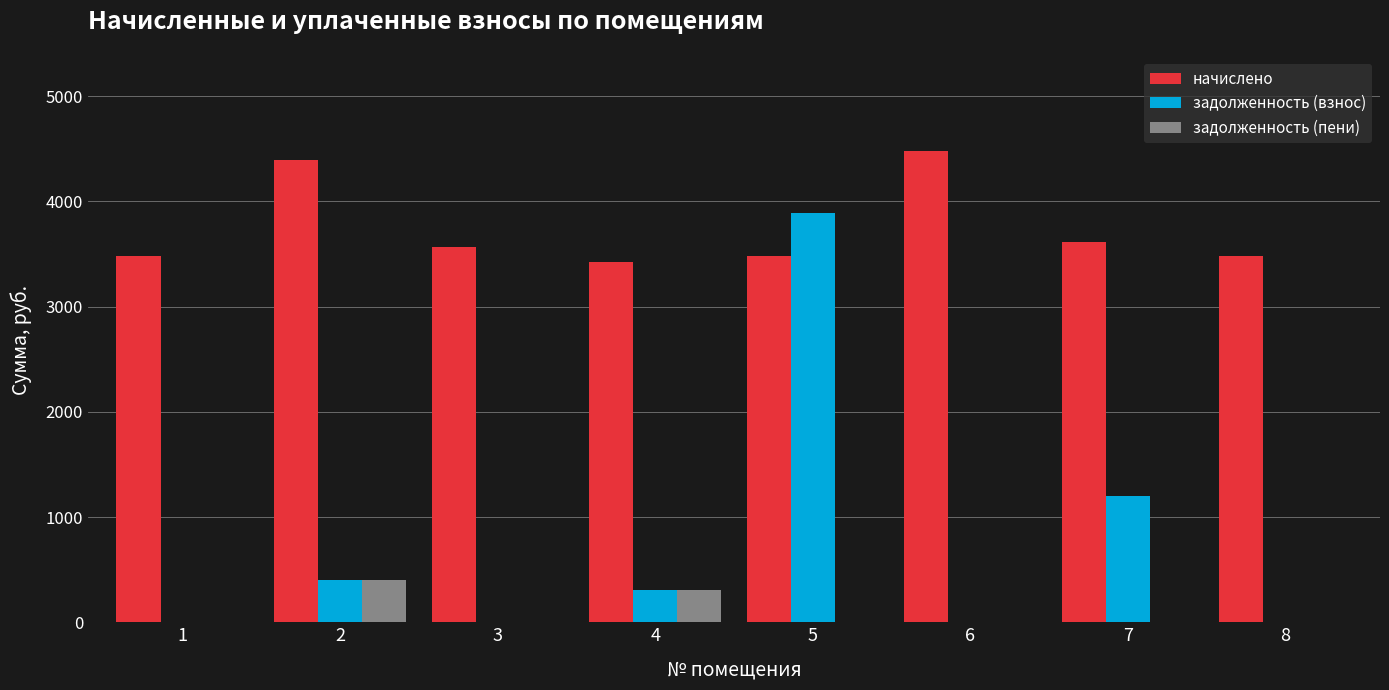

What is the sum of all начислено values?

29923.9